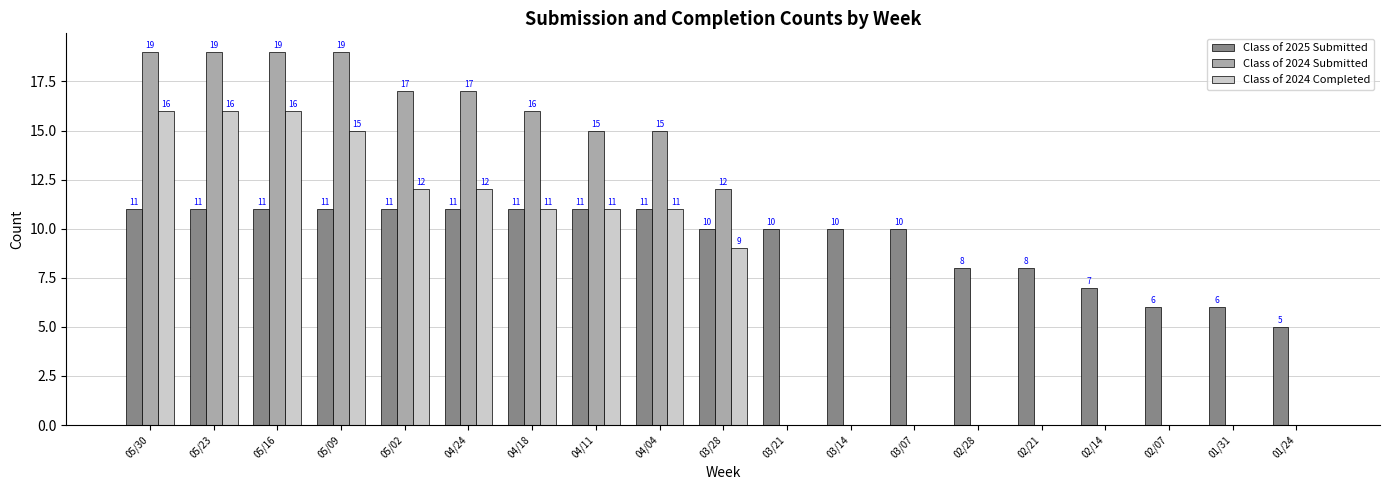

Reading left to right, list all the values displayed in this chart.

Class of 2025 Submitted: 05/30=11	05/23=11	05/16=11	05/09=11	05/02=11	04/24=11	04/18=11	04/11=11	04/04=11	03/28=10	03/21=10	03/14=10	03/07=10	02/28=8	02/21=8	02/14=7	02/07=6	01/31=6	01/24=5
Class of 2024 Submitted: 05/30=19	05/23=19	05/16=19	05/09=19	05/02=17	04/24=17	04/18=16	04/11=15	04/04=15	03/28=12	03/21=0	03/14=0	03/07=0	02/28=0	02/21=0	02/14=0	02/07=0	01/31=0	01/24=0
Class of 2024 Completed: 05/30=16	05/23=16	05/16=16	05/09=15	05/02=12	04/24=12	04/18=11	04/11=11	04/04=11	03/28=9	03/21=0	03/14=0	03/07=0	02/28=0	02/21=0	02/14=0	02/07=0	01/31=0	01/24=0